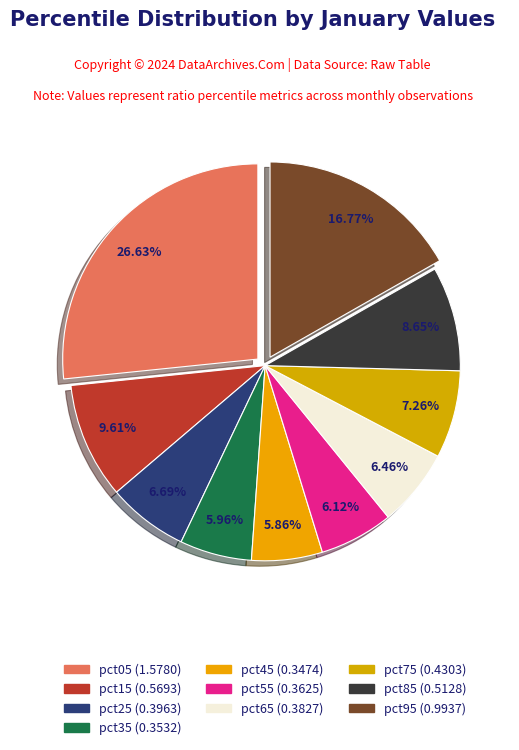

Count the number of slices in the pie.

10